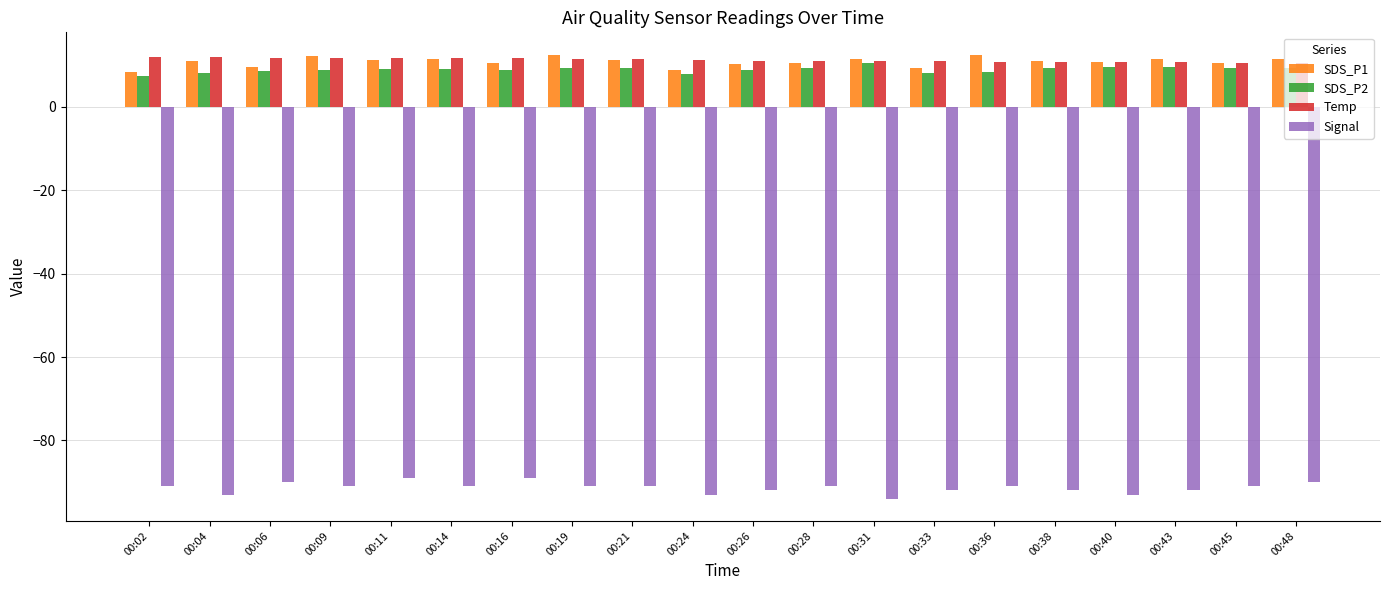

What is the difference between the maximum and second lowest values in the SDS_P1 series?

3.8